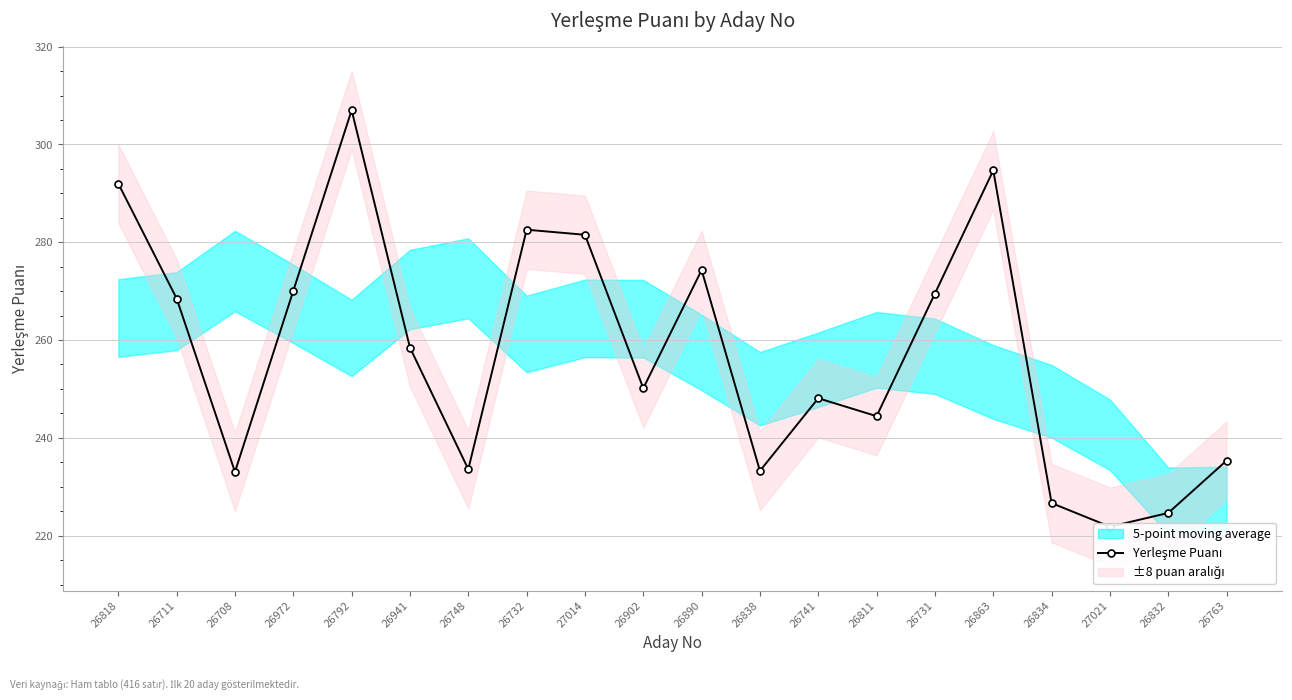

The value at 26902 is 250.1. True or false?

True